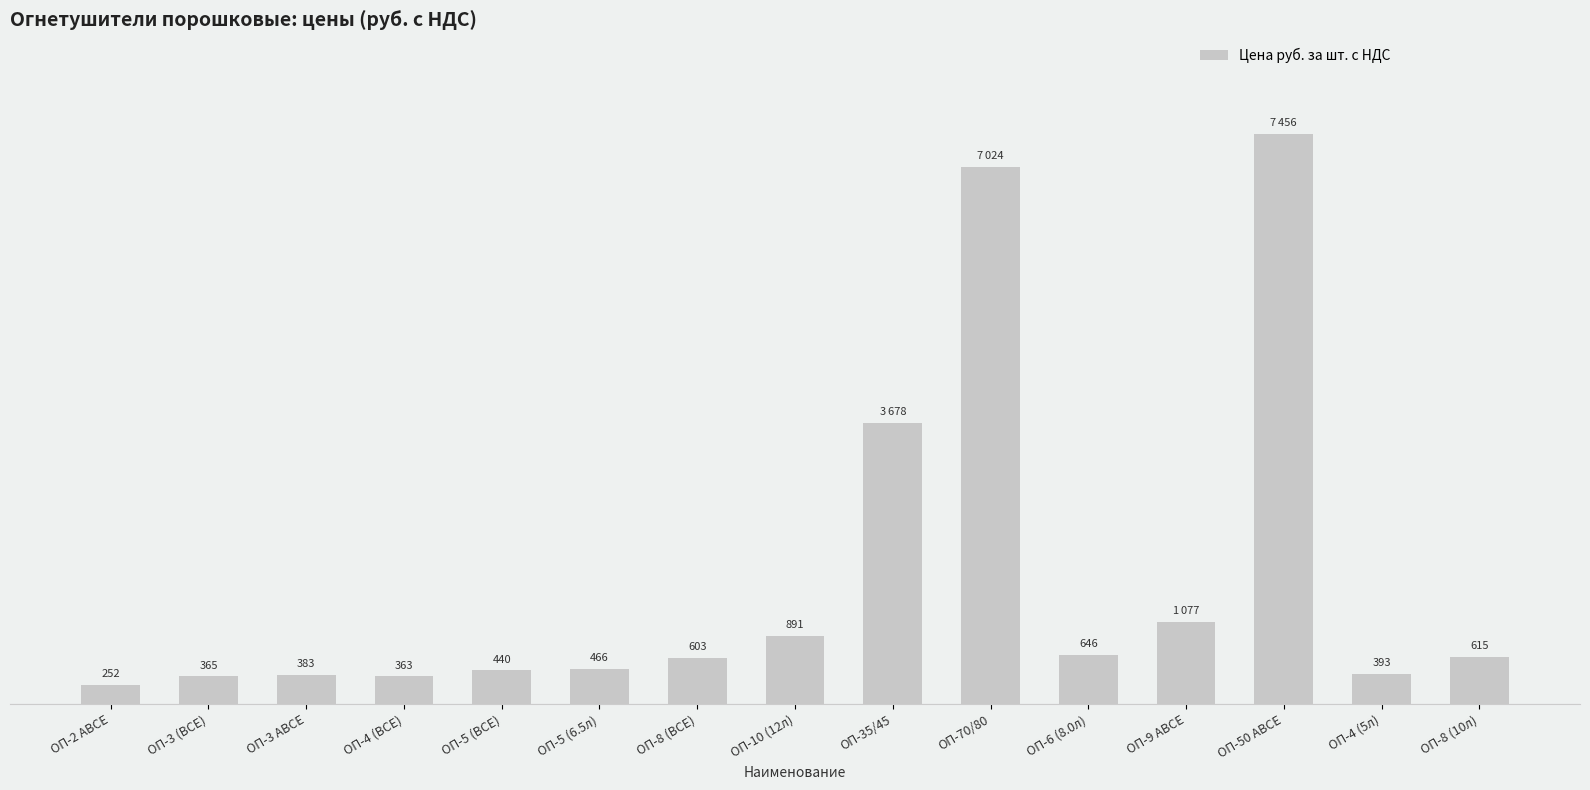

List the labels in order of value, largest first.

ОП-50 АВСЕ, ОП-70/80, ОП-35/45, ОП-9 АВСЕ, ОП-10 (12л), ОП-6 (8.0л), ОП-8 (10л), ОП-8 (ВСЕ), ОП-5 (6.5л), ОП-5 (ВСЕ), ОП-4 (5л), ОП-3 АВСЕ, ОП-3 (ВСЕ), ОП-4 (ВСЕ), ОП-2 АВСЕ